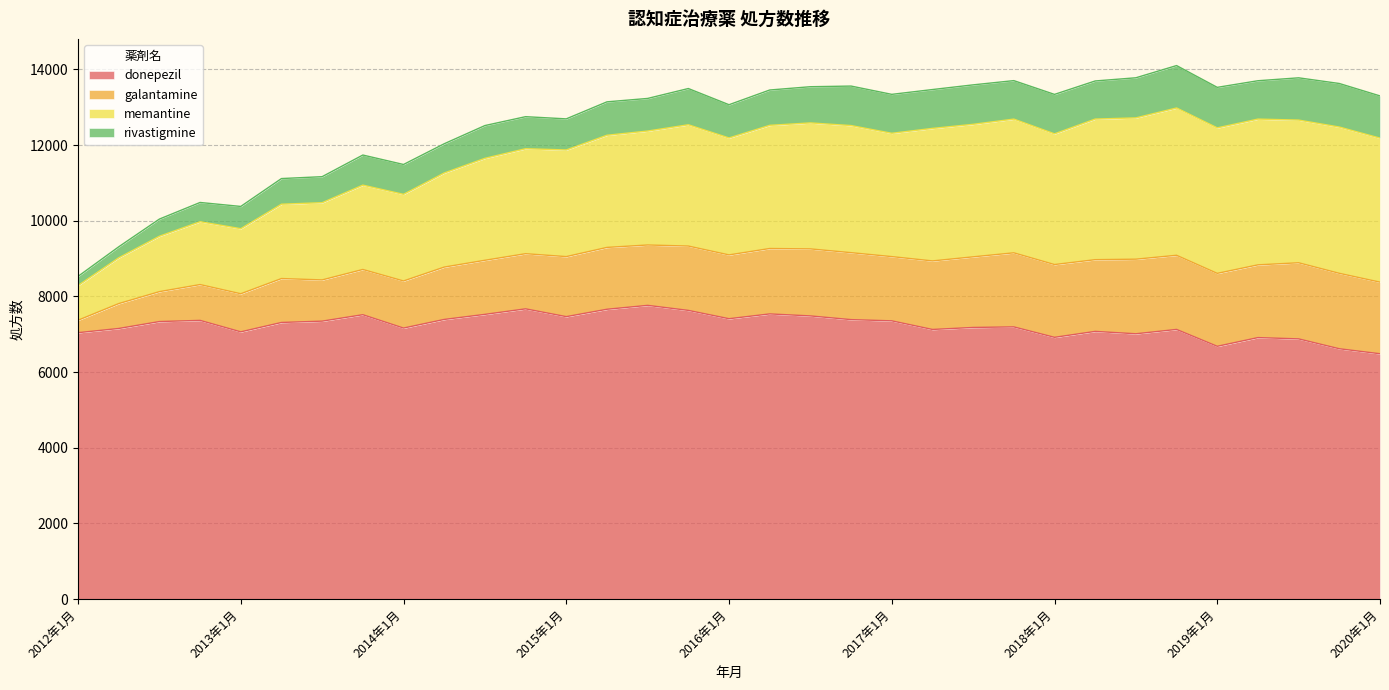

The value of donepezil at 2017年1月 is 7356. True or false?

True